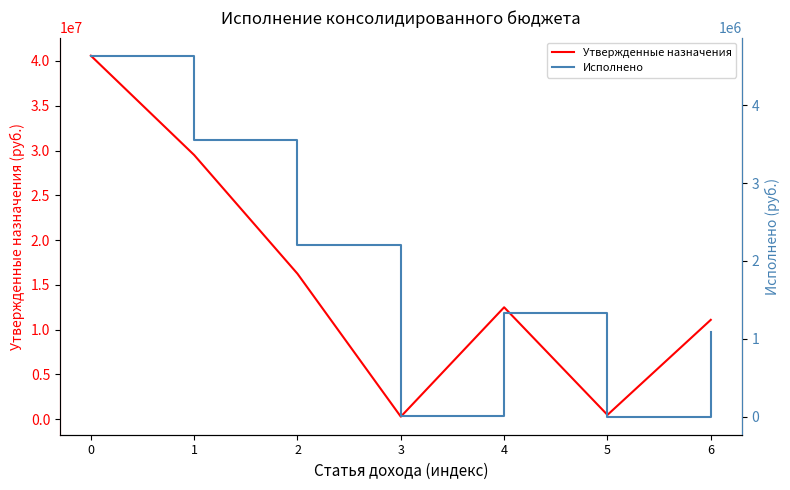

At which category does Утвержденные назначения reach its first local valley?

3